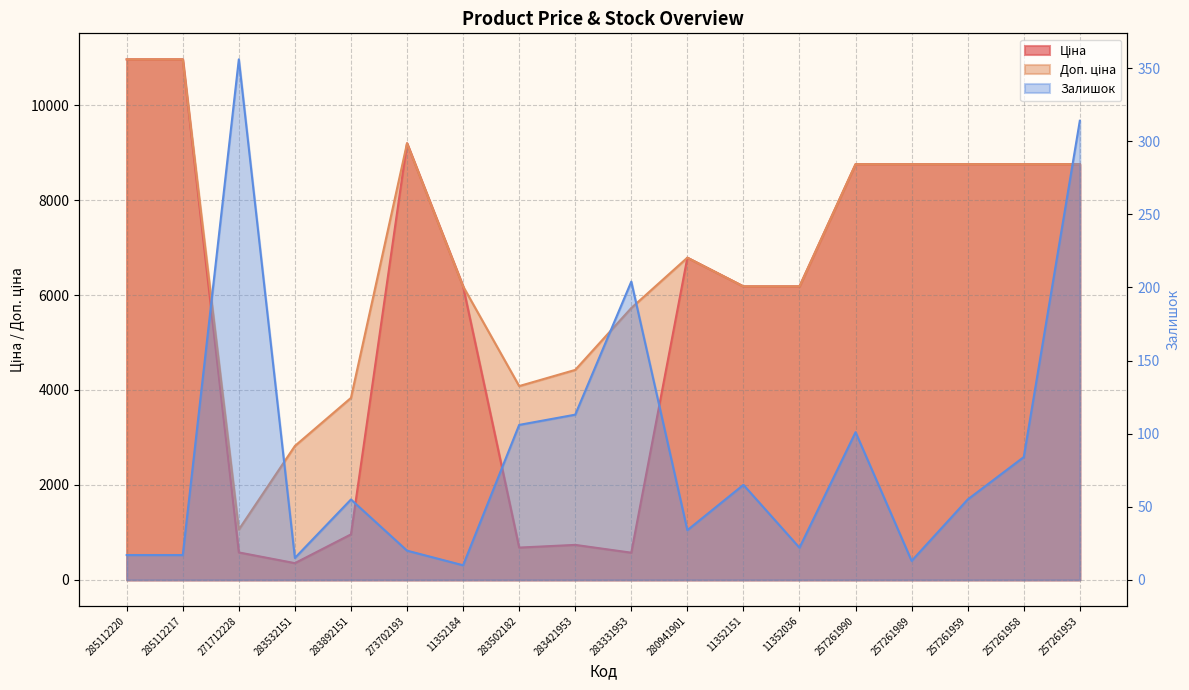

How many lines are shown in the chart?

3